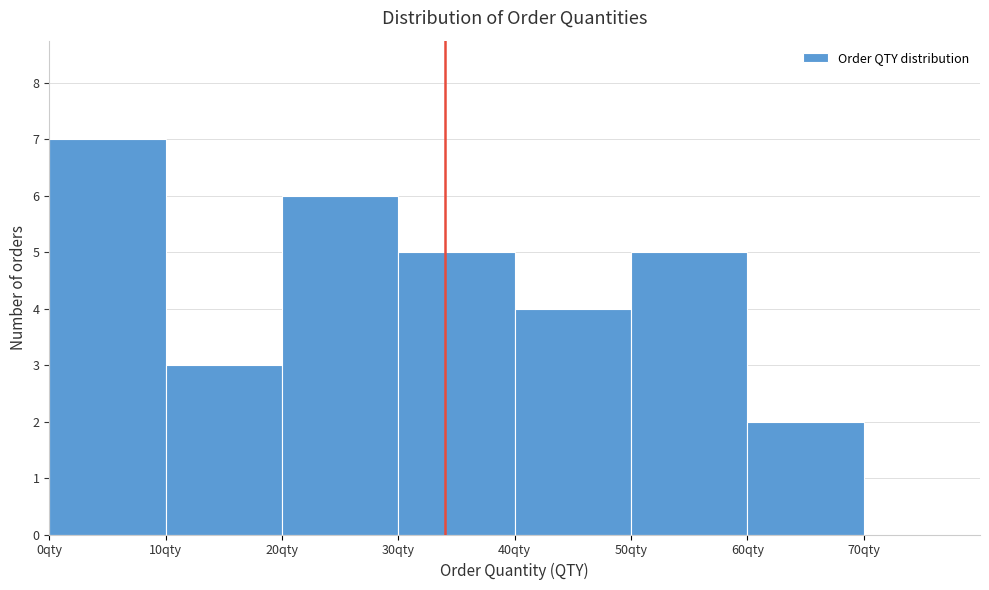

Reading left to right, transcribe this chart: for each bar, give the range it covers on the x-axis and its height. The values are not printed on the chart, so give them approximately, as read against the axis.

0 to 10: 7
10 to 20: 3
20 to 30: 6
30 to 40: 5
40 to 50: 4
50 to 60: 5
60 to 70: 2
70 to 80: 0